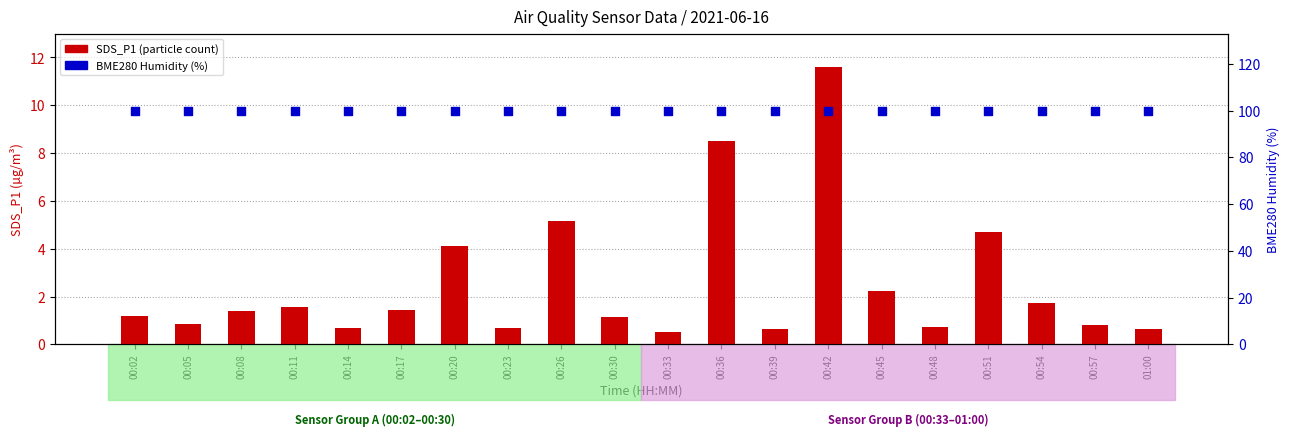

At how many categories does at least one series exceed 76?

20